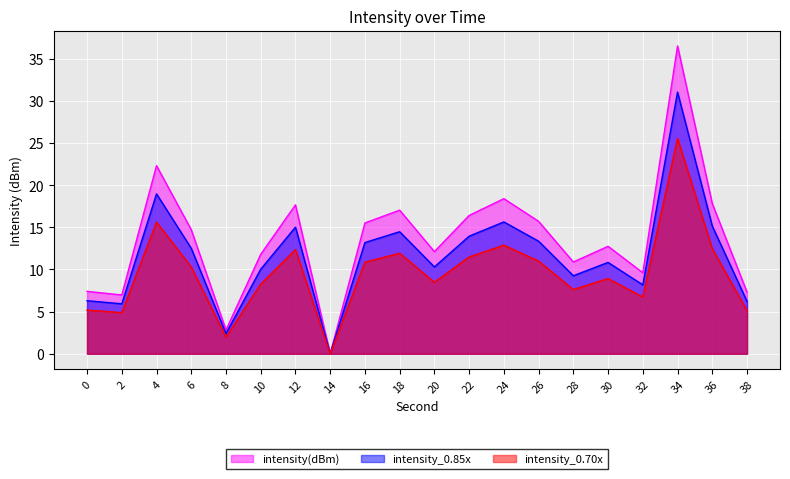

List the labels in order of value, largest first.

34, 4, 24, 36, 12, 18, 22, 26, 16, 6, 30, 20, 10, 28, 32, 0, 38, 2, 8, 14